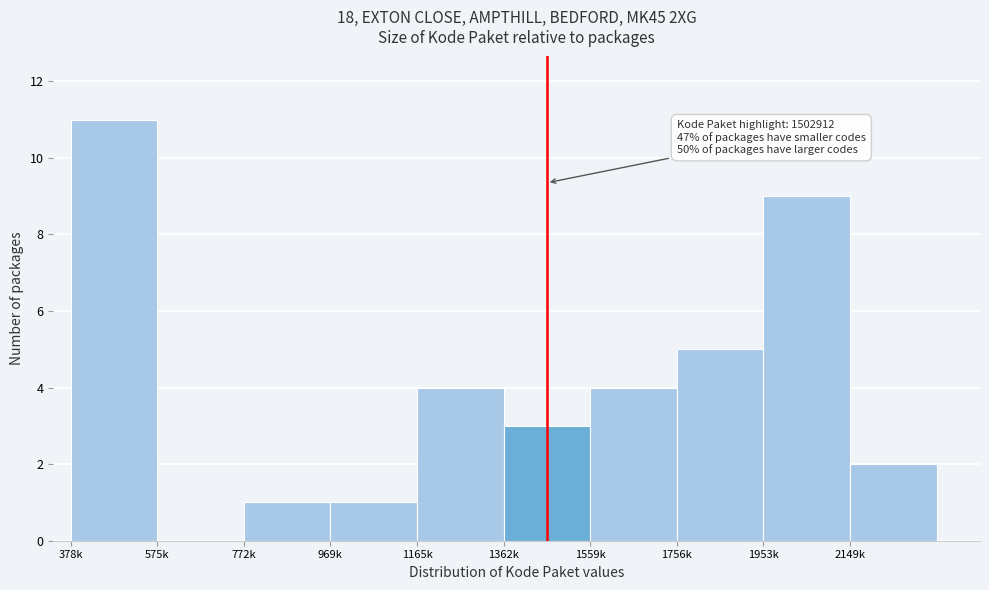

Reading left to right, what are all the values shown in this chart?

378k=11	575k=0	772k=1	969k=1	1165k=4	1362k=3	1559k=4	1756k=5	1953k=9	2149k=2